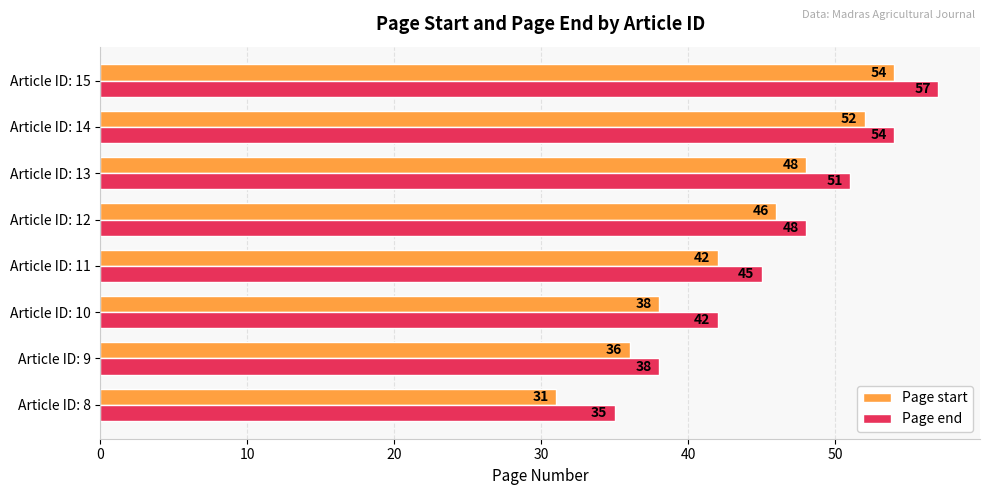

What value does the Page end series have at Article ID: 13?

51